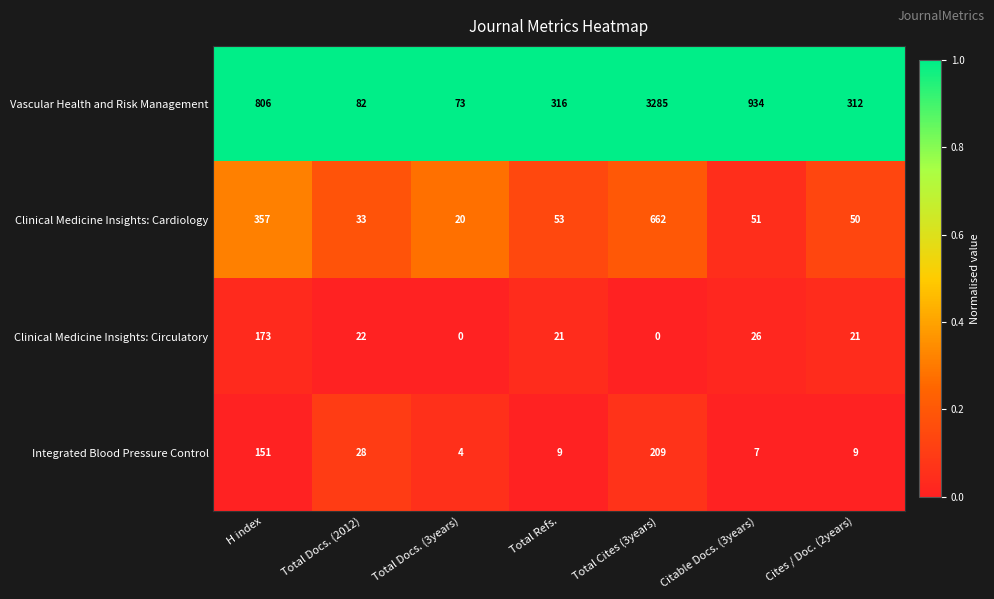

What is the difference between the highest and lowest values at Citable Docs. (3years)?

927